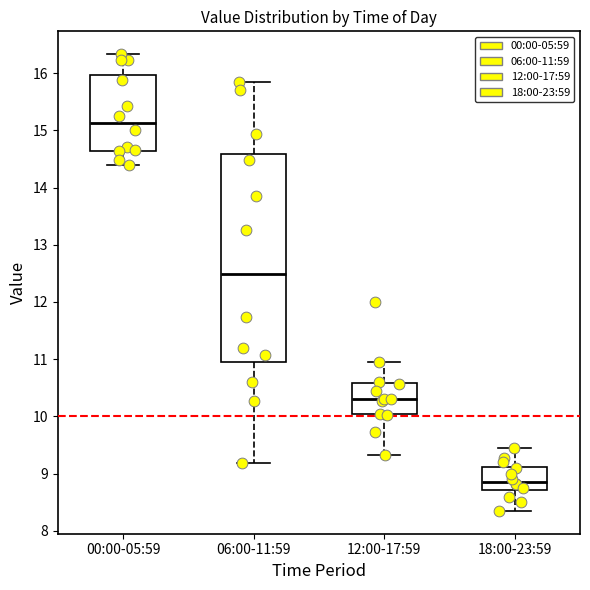

Reading left to right, read every box against the y-axis: the position of its median line, the range the box covers, and the ends of its whiskers. The values are not printed on the chart, so give them approximately, as read against the axis.

00:00-05:59: median 15.1, box 14.6 to 16.0, whiskers 14.4 to 16.3
06:00-11:59: median 12.5, box 11.0 to 14.6, whiskers 9.2 to 15.9
12:00-17:59: median 10.3, box 10.0 to 10.6, whiskers 9.3 to 11.0
18:00-23:59: median 8.9, box 8.7 to 9.1, whiskers 8.4 to 9.5